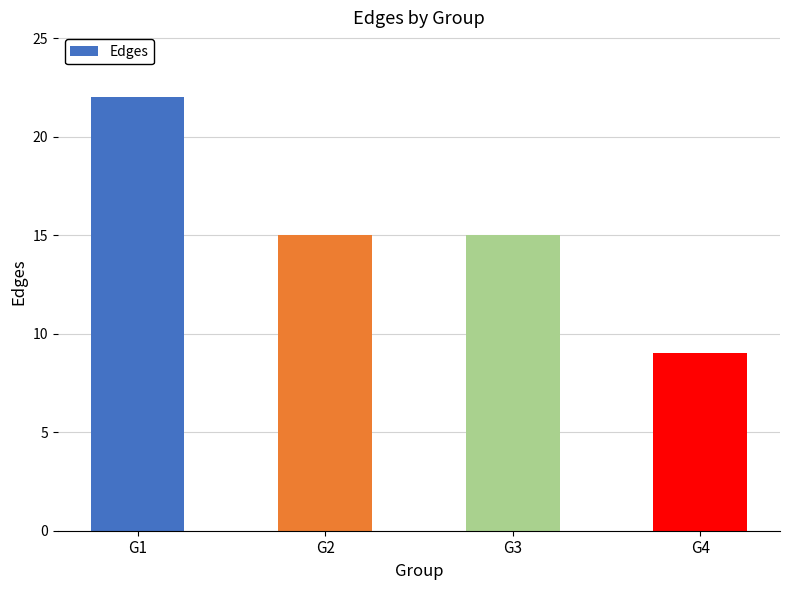

What is the difference between the maximum and minimum values?

13